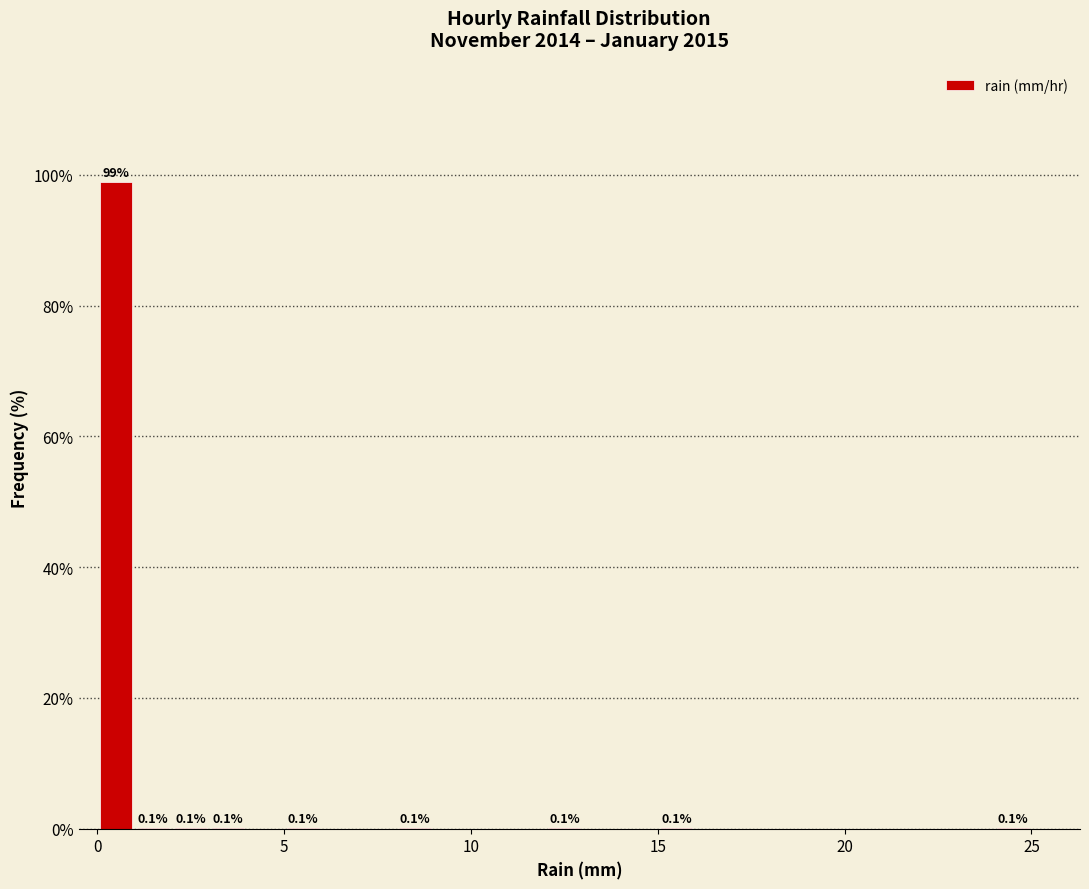

Read against the x-axis, roughly where is the centre of the tallest bar?

0.5